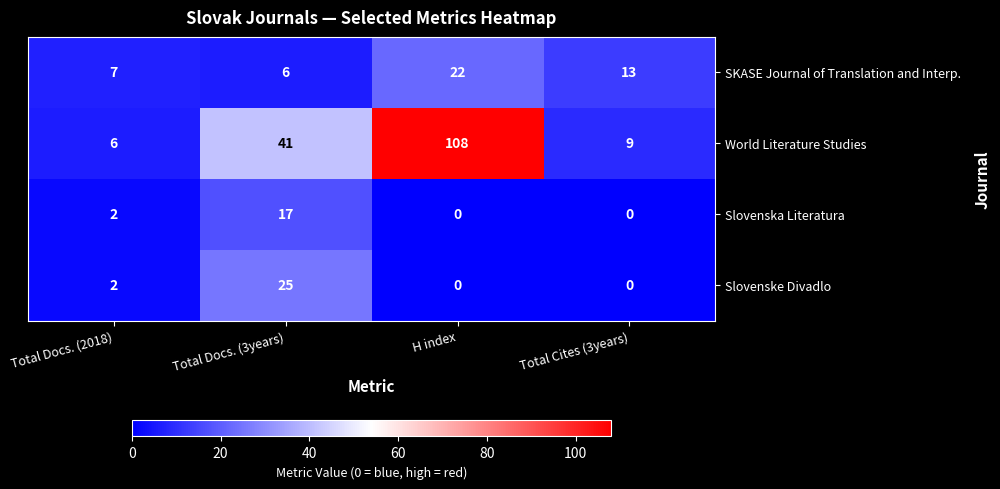

How many distinct data groups are displayed?

4